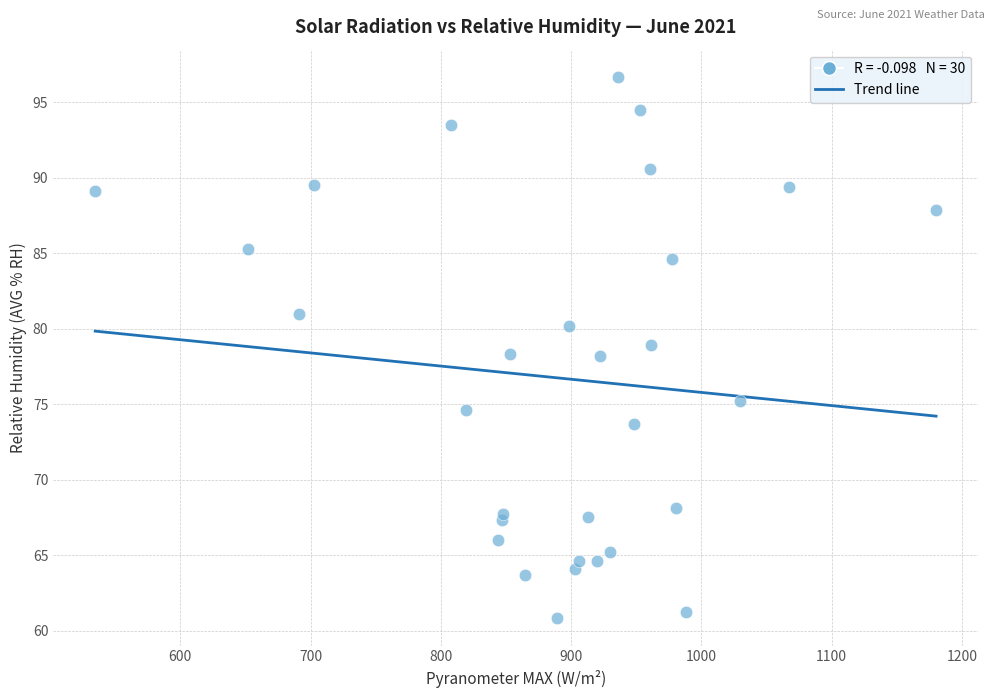

What is the range of Y values (max minus min)?

35.9